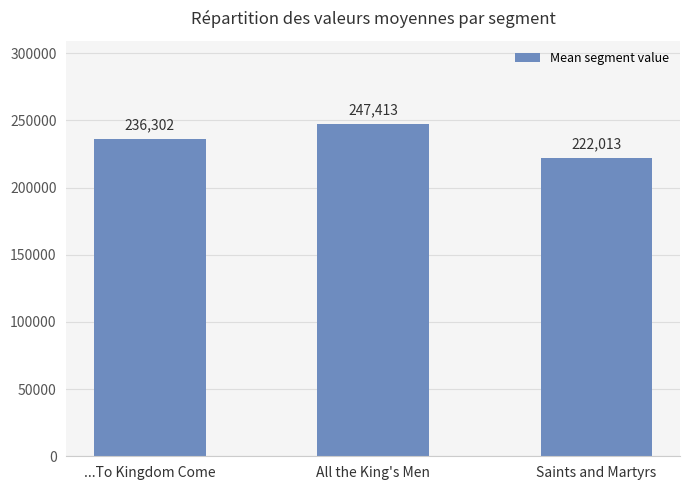

How many series are shown in this chart?

1